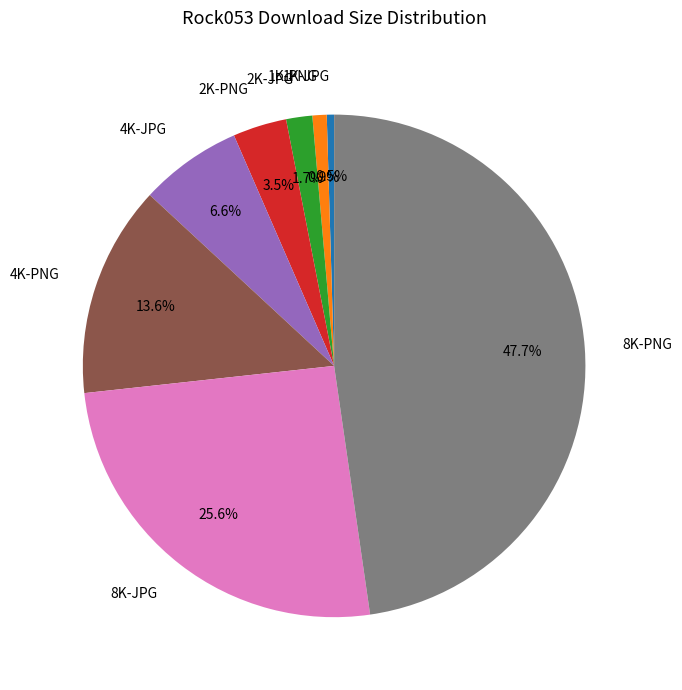

To the nearest percent, what is the combined percentage of 1K-JPG and 4K-PNG?

14%